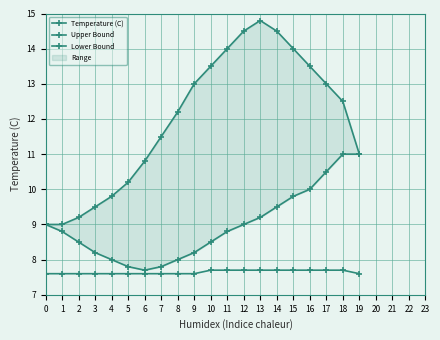

What is the difference between the second highest and second lowest values in the Temperature (C) series?

0.1